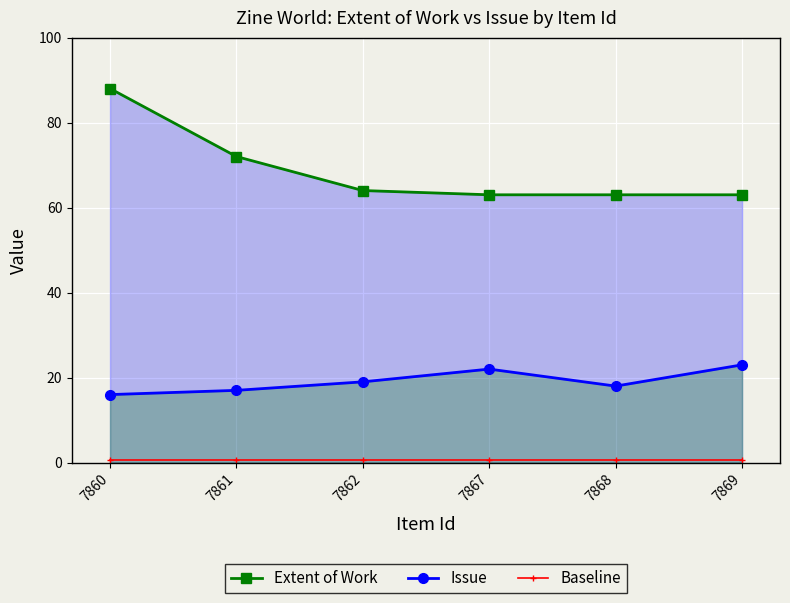

True or false: Baseline and Issue intersect in this chart.

False